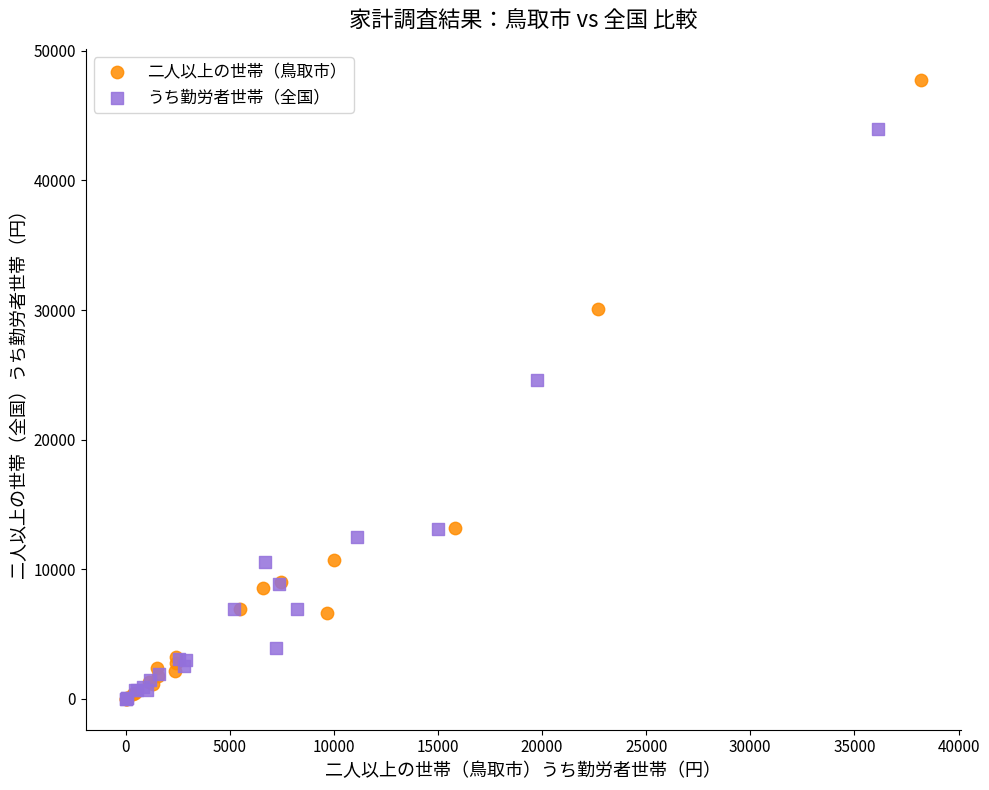

Which series reaches the maximum Y coordinate?

二人以上の世帯（鳥取市）